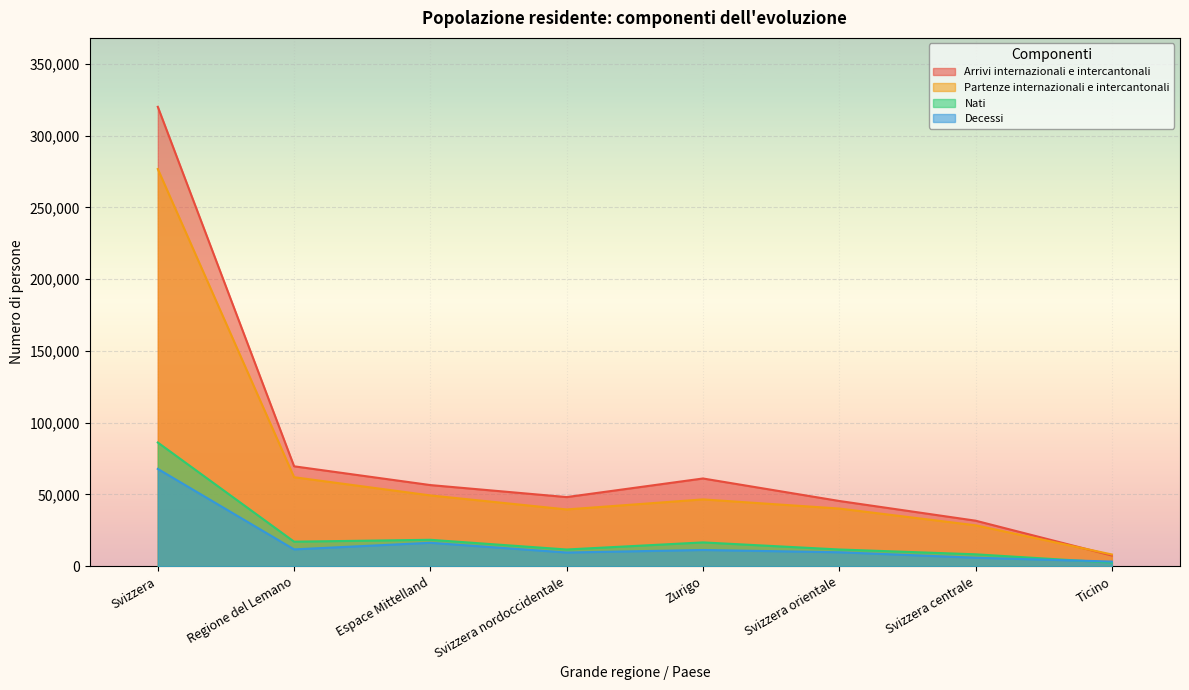

What is the label of the 1st point from the left?

Svizzera